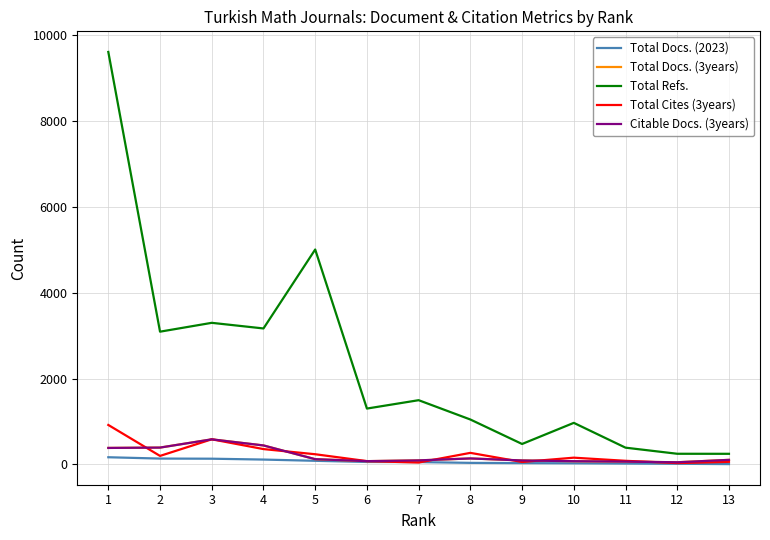

Is it true that Citable Docs. (3years) equals 392 at 2?

True